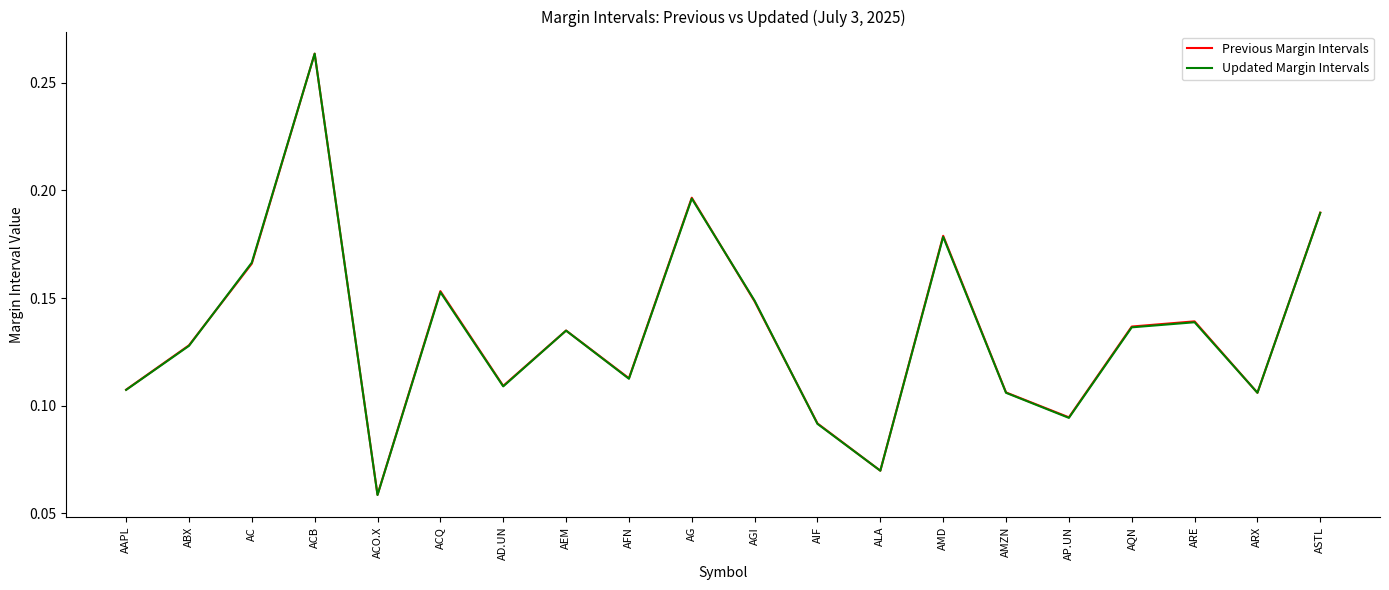

Which label corresponds to the smallest value in the chart?

ACO.X